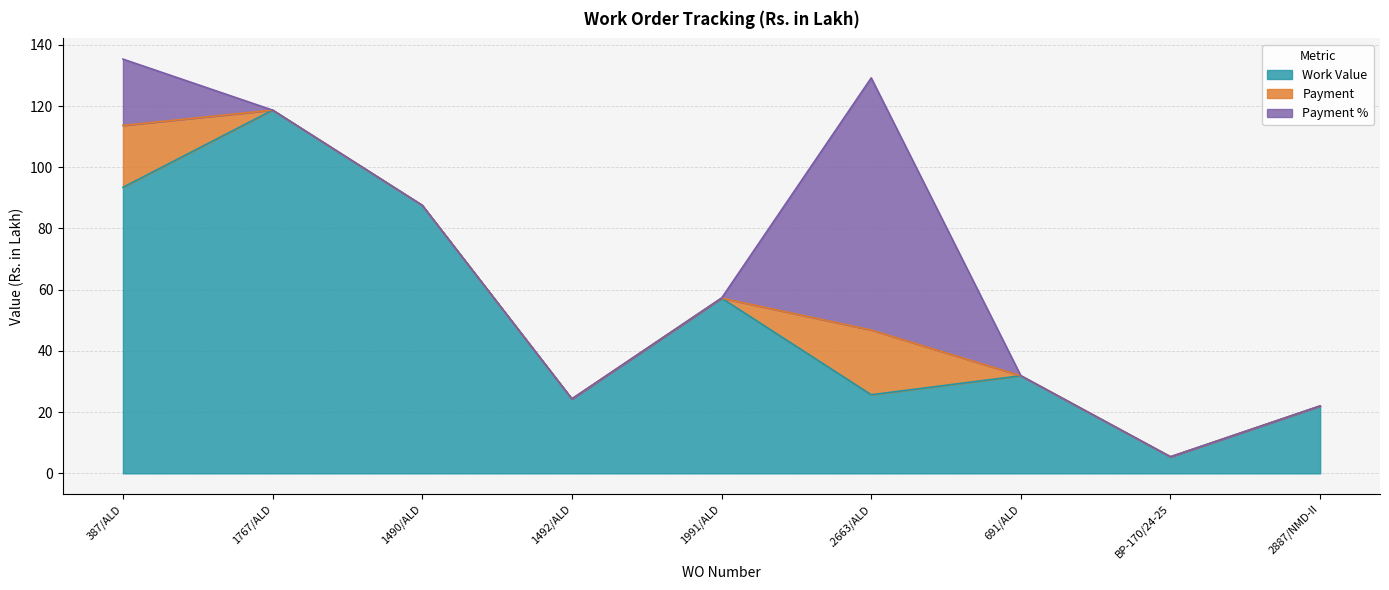

What is the average value of the Work Value series?

51.8